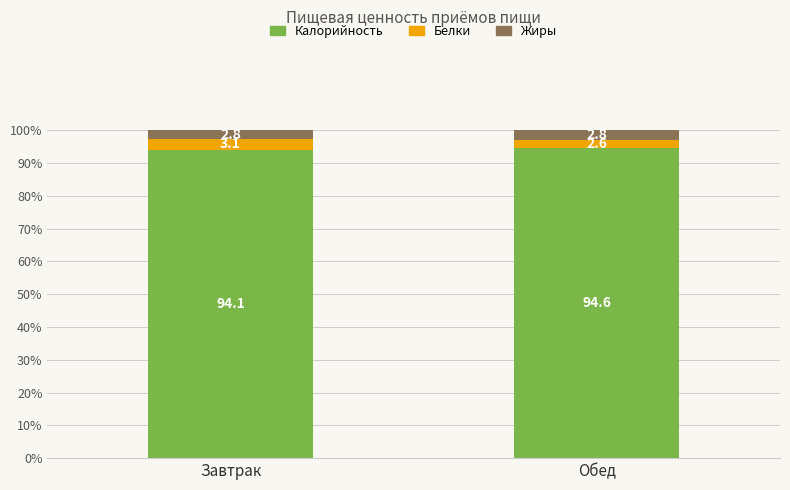

What is the difference between the maximum and minimum values in the Калорийность series?

0.5